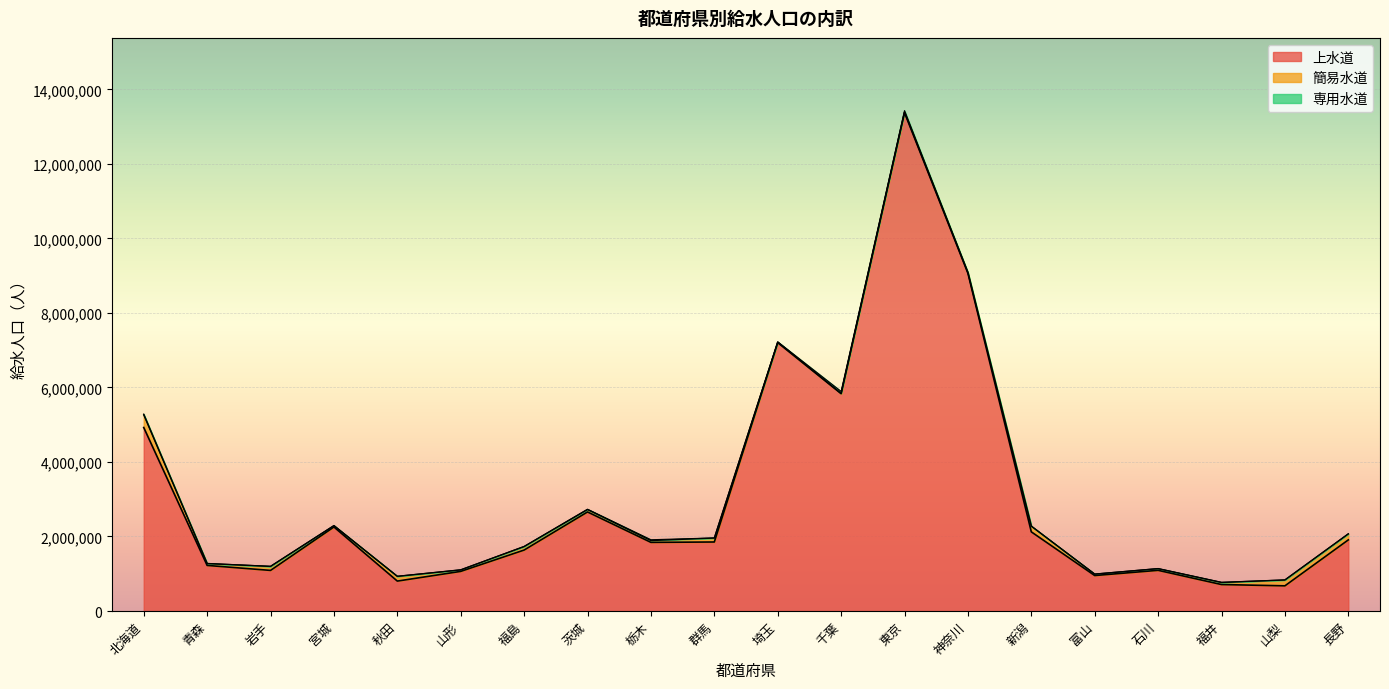

Rank the categories by 上水道 value from lowest to highest.

山梨, 福井, 秋田, 富山, 山形, 岩手, 石川, 青森, 福島, 栃木, 群馬, 長野, 新潟, 宮城, 茨城, 北海道, 千葉, 埼玉, 神奈川, 東京